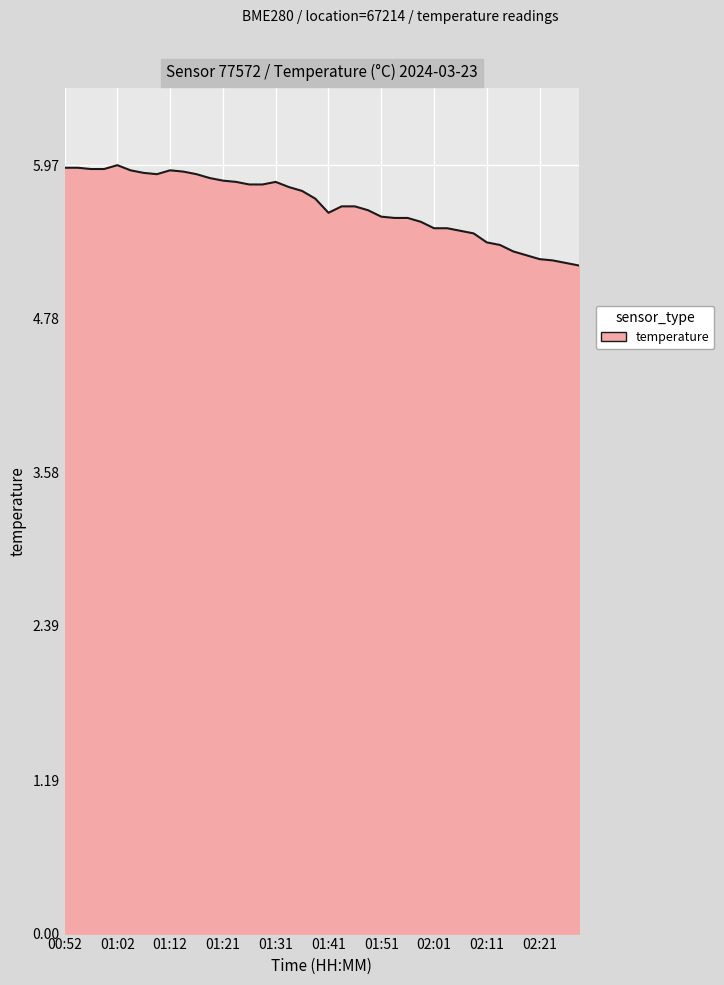

What is the smallest value displayed?

5.2